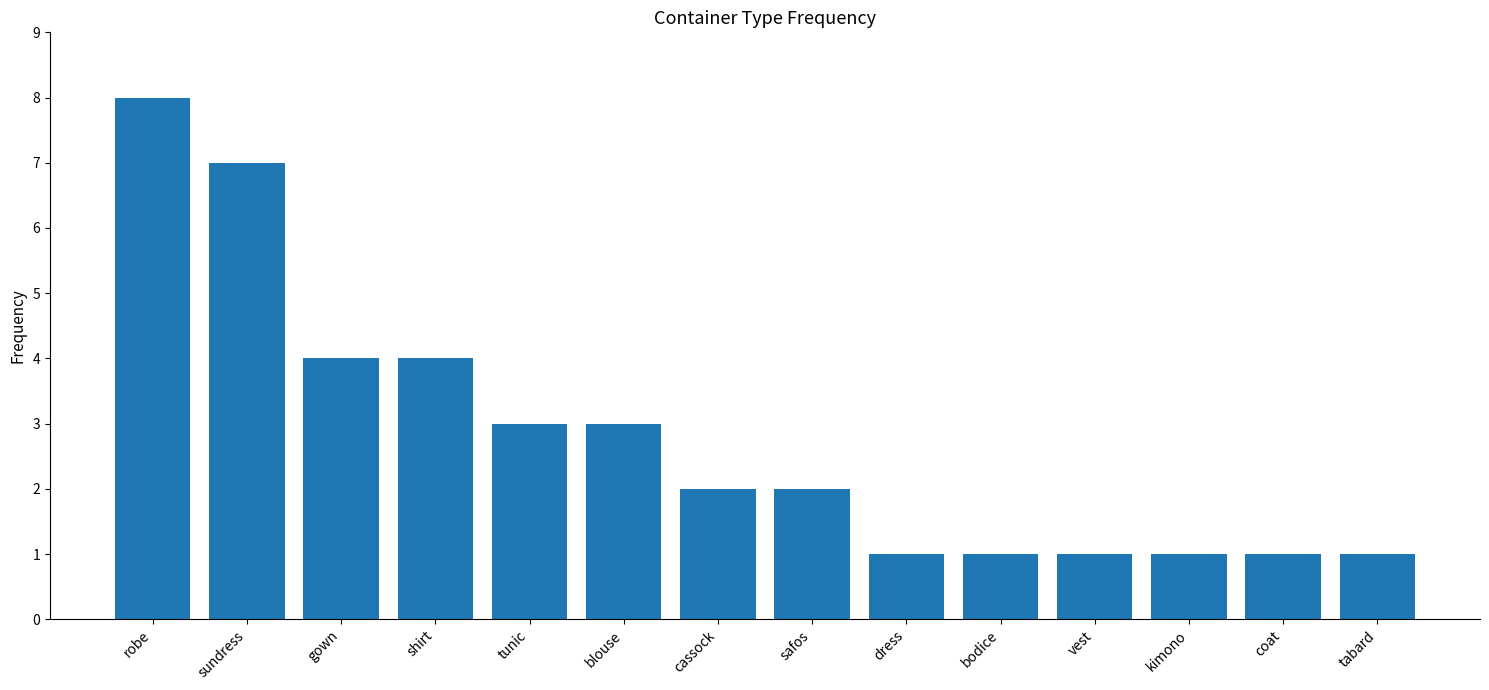

At which label does the data first exceed 2?

robe